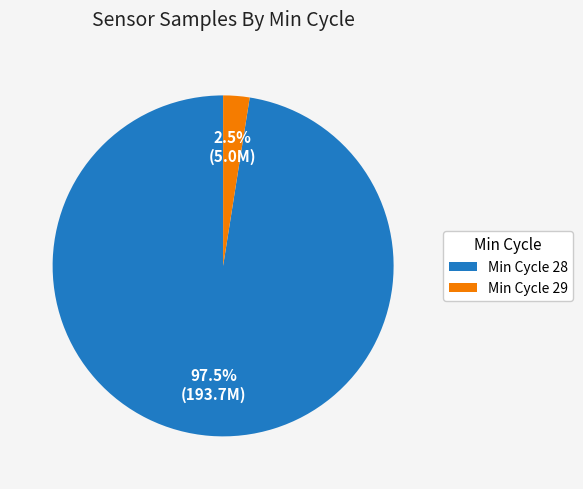

Between Min Cycle 28 and Min Cycle 29, which is larger?

Min Cycle 28